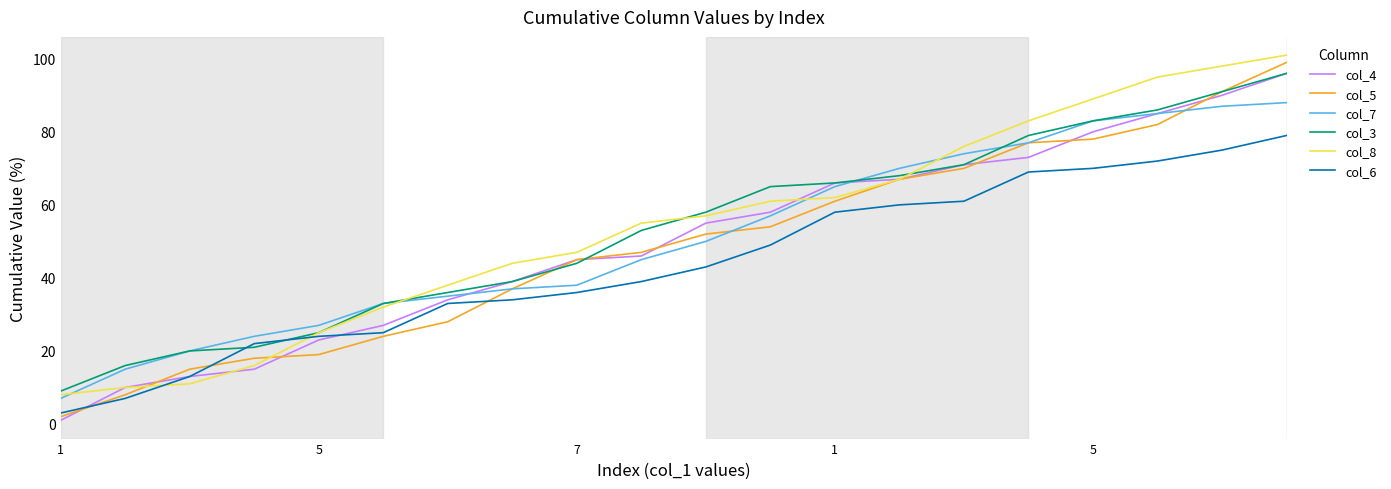

What is the greatest value displayed?

101